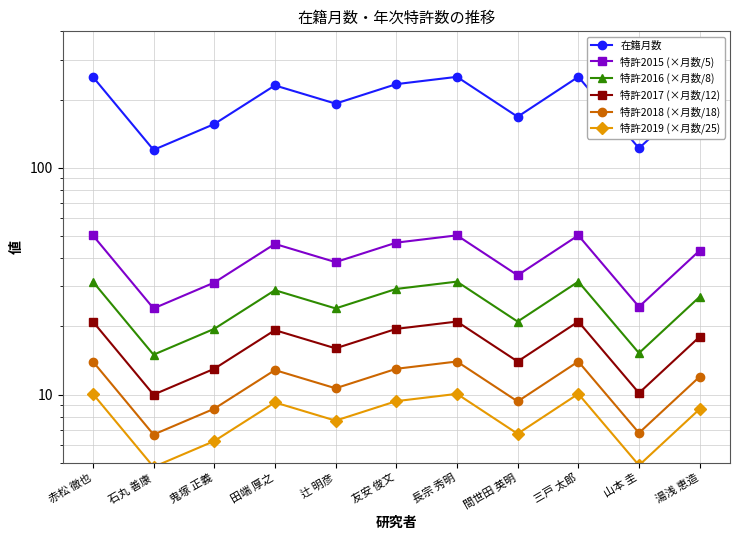

Which label corresponds to the largest value in the chart?

赤松 徹也